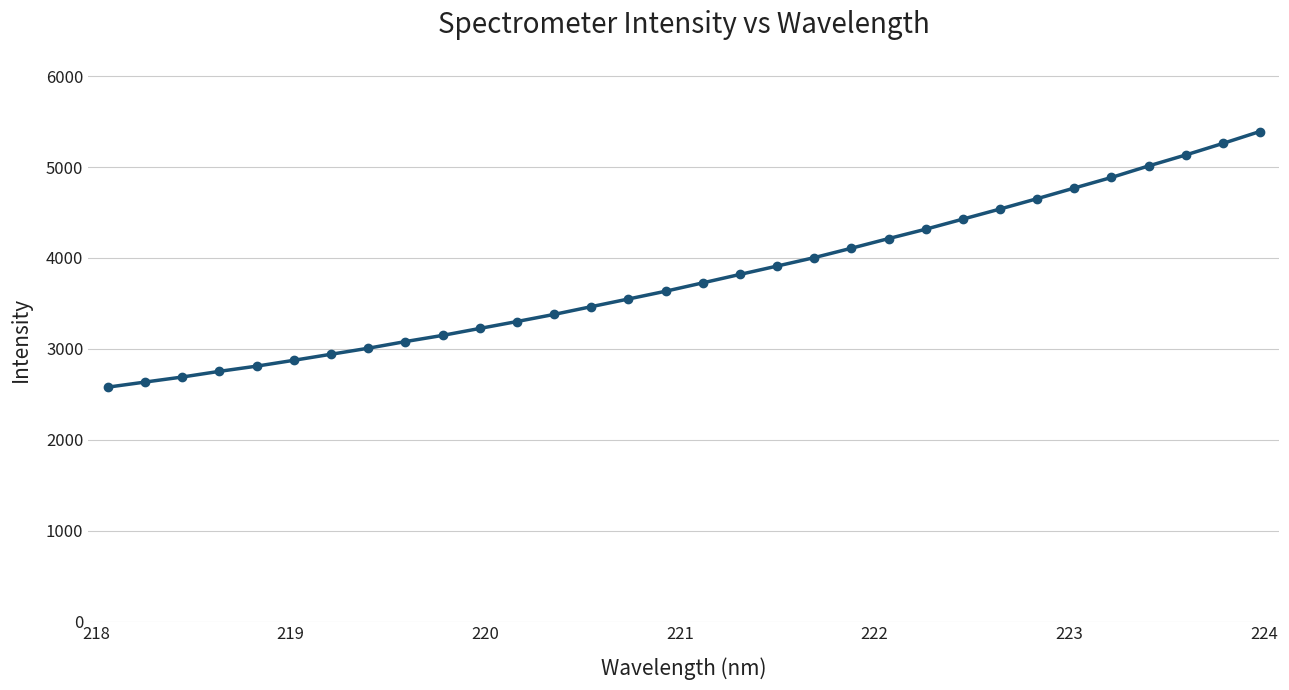

Is this an area chart (filled region under the line)?

No